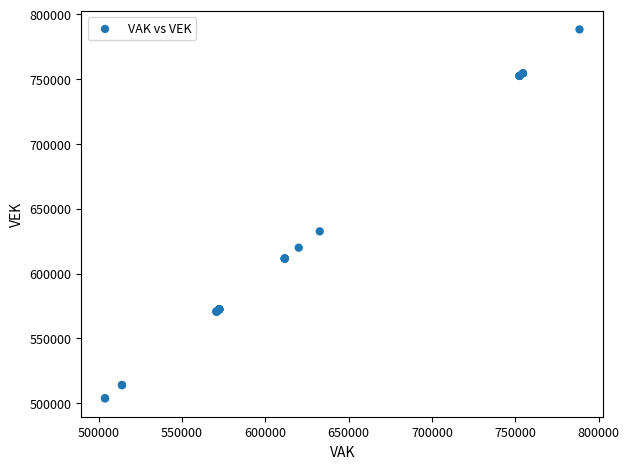

What Y value in the scatter plot is closest to 646083?

632586